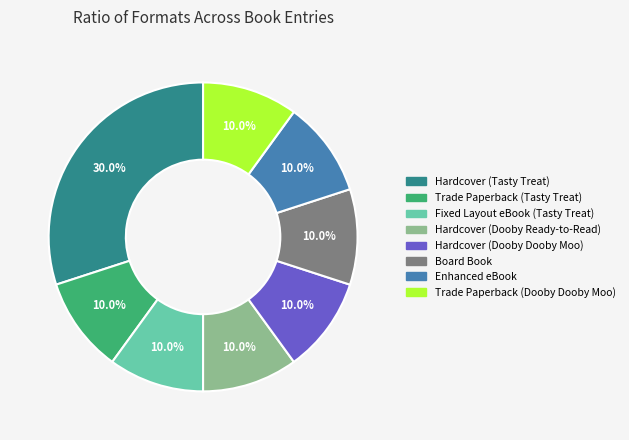

How many segments does this pie chart have?

8